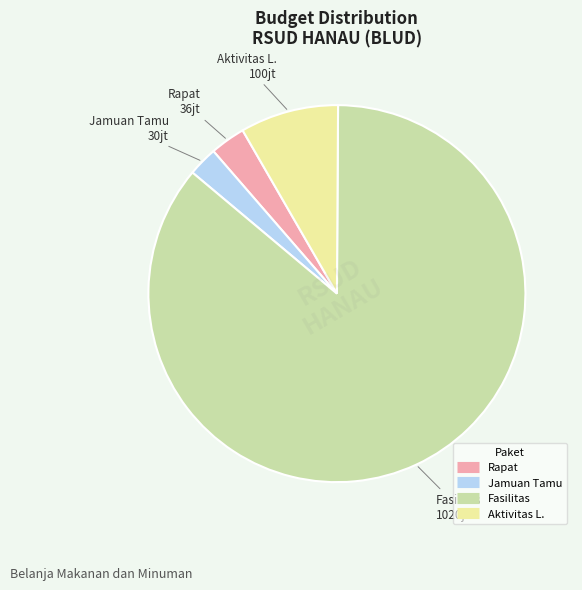

Does any single category account for the majority?

Yes